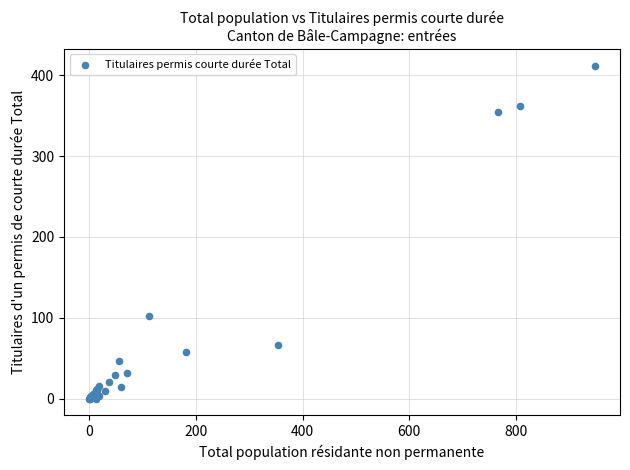

What Y value in the scatter plot is closest to 206?

102